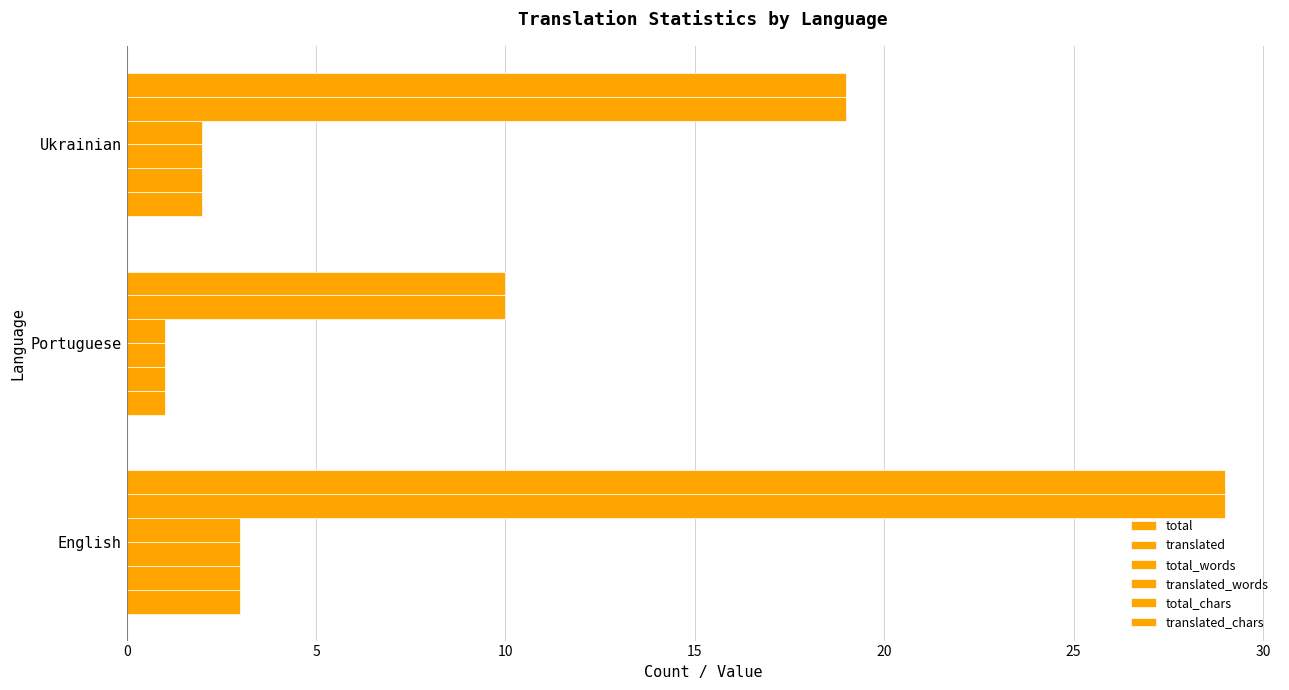

How many categories are shown in the chart?

3